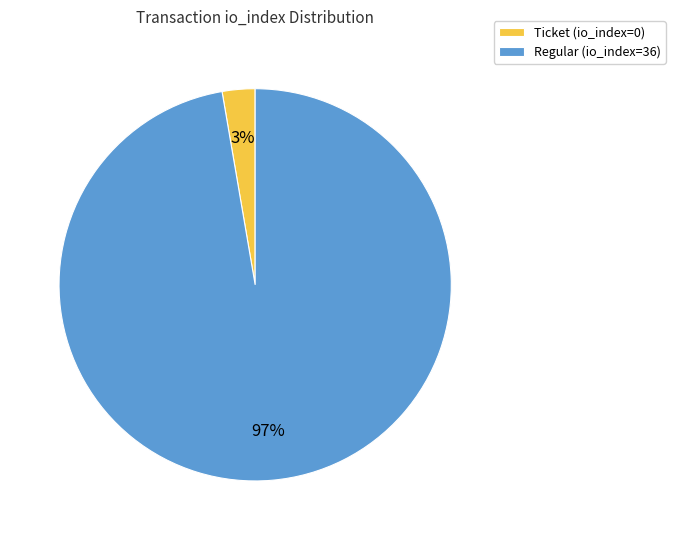

To the nearest percent, what is the combined percentage of Regular (io_index=36) and Ticket (io_index=0)?

100%